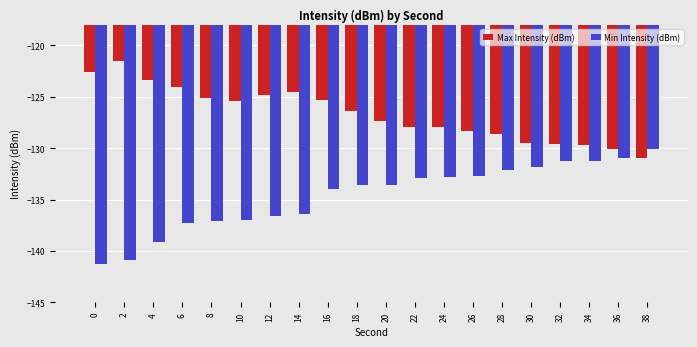

What is the sum of the Max Intensity (dBm) values at 10 and 30?

-254.9